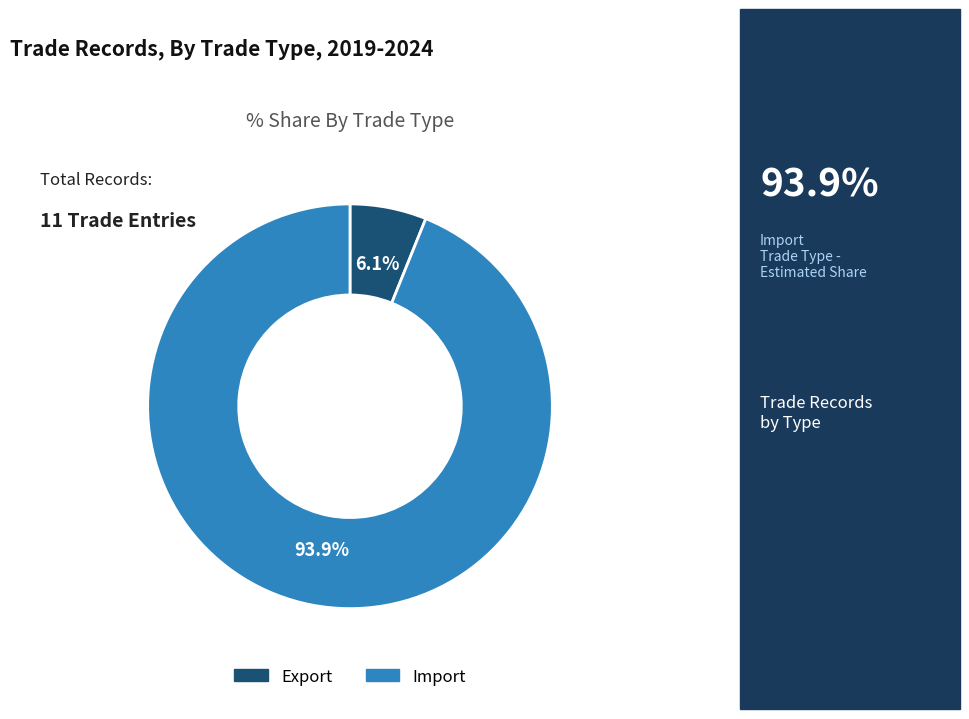

Is there a majority slice in this chart?

Yes